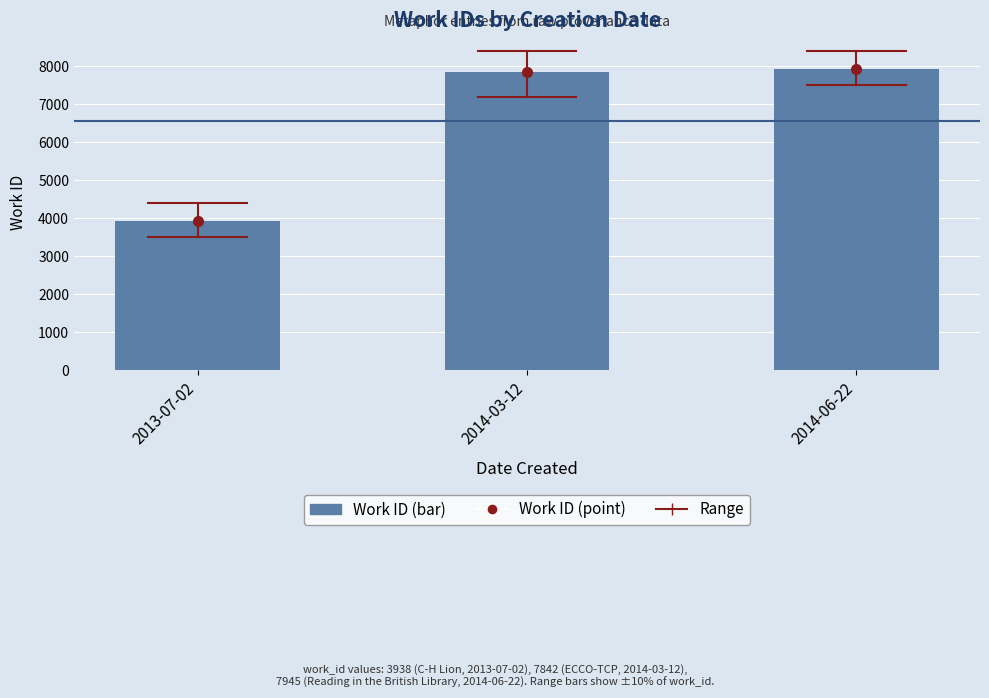

What is the highest value of the Work ID (point) series?

7945